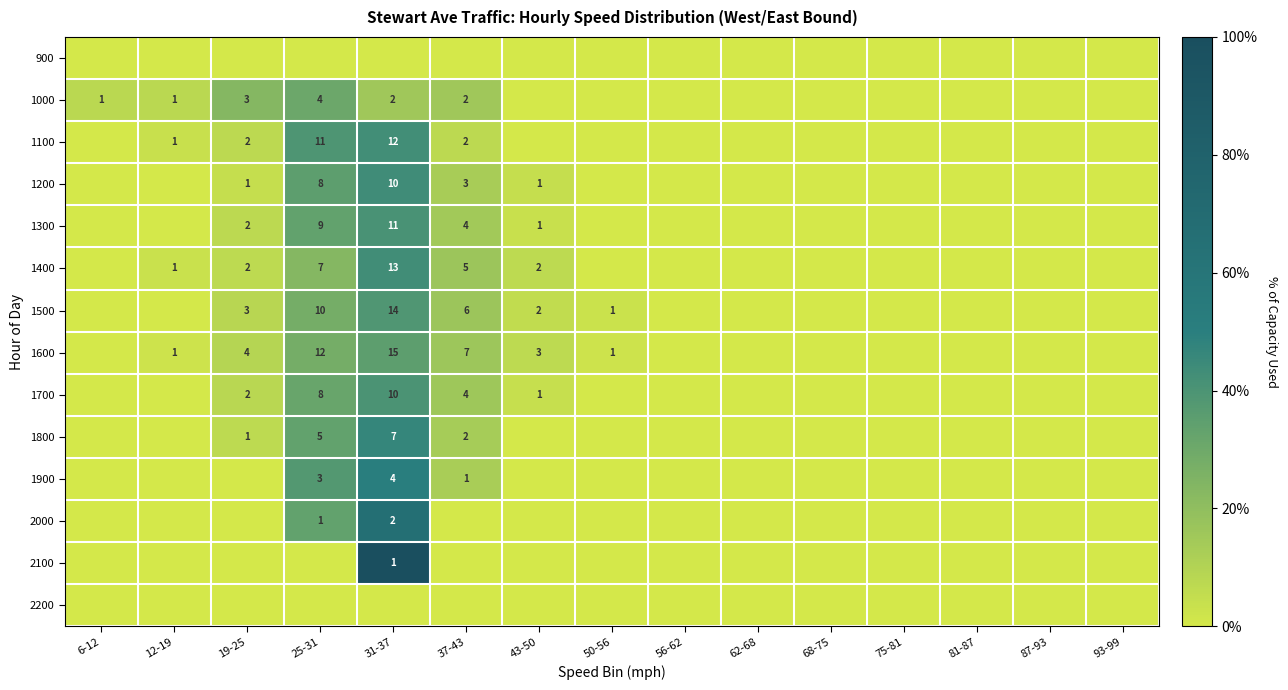

At which category does the chart reach its peak across all series?

31-37